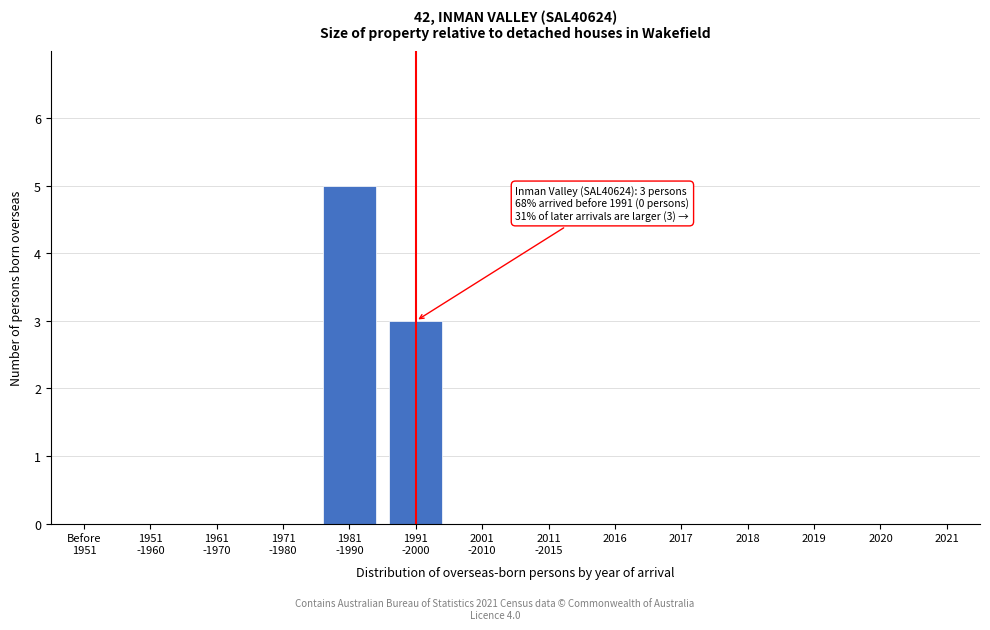

What is the sum of all values?

8